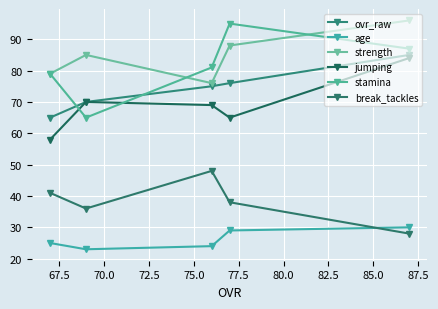

What is the minimum value shown in the chart?

23